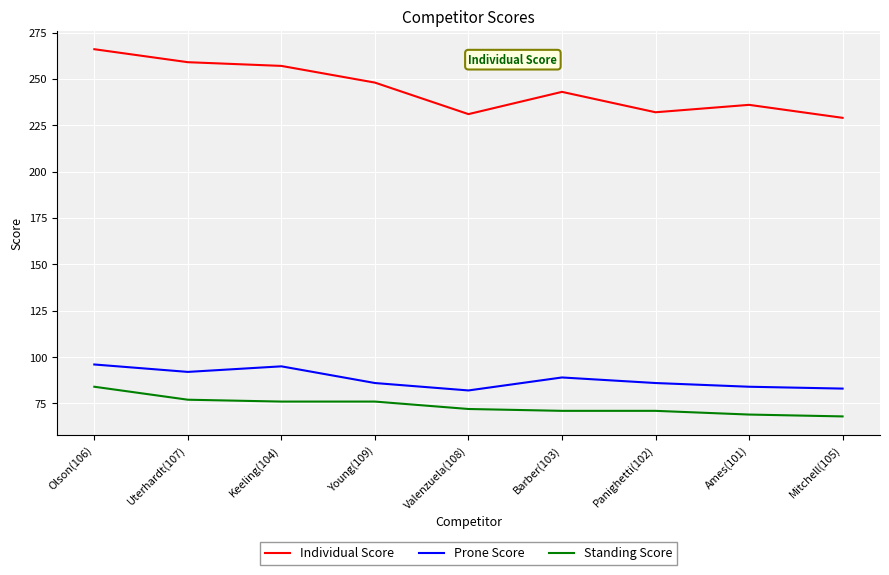

At Barber(103), list the series in order from smallest to largest.

Standing Score, Prone Score, Individual Score